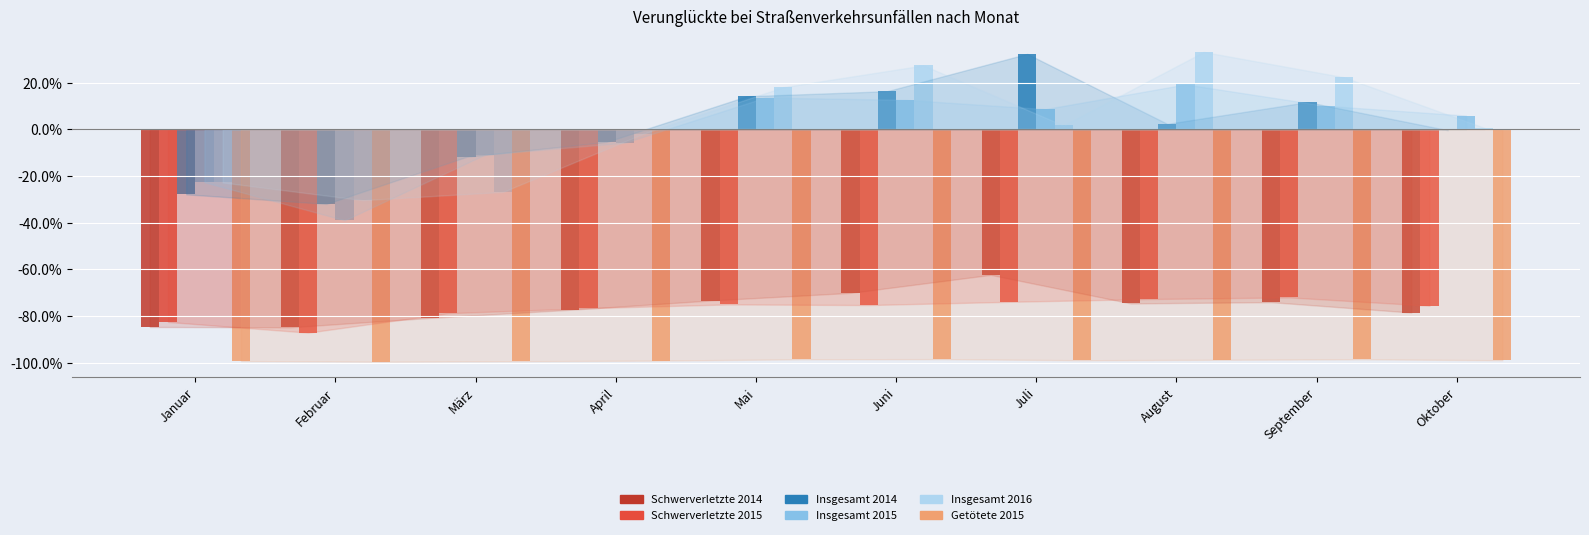

Rank the series at Mai from lowest to highest value.

Getötete 2015, Schwerverletzte 2015, Schwerverletzte 2014, Insgesamt 2015, Insgesamt 2014, Insgesamt 2016